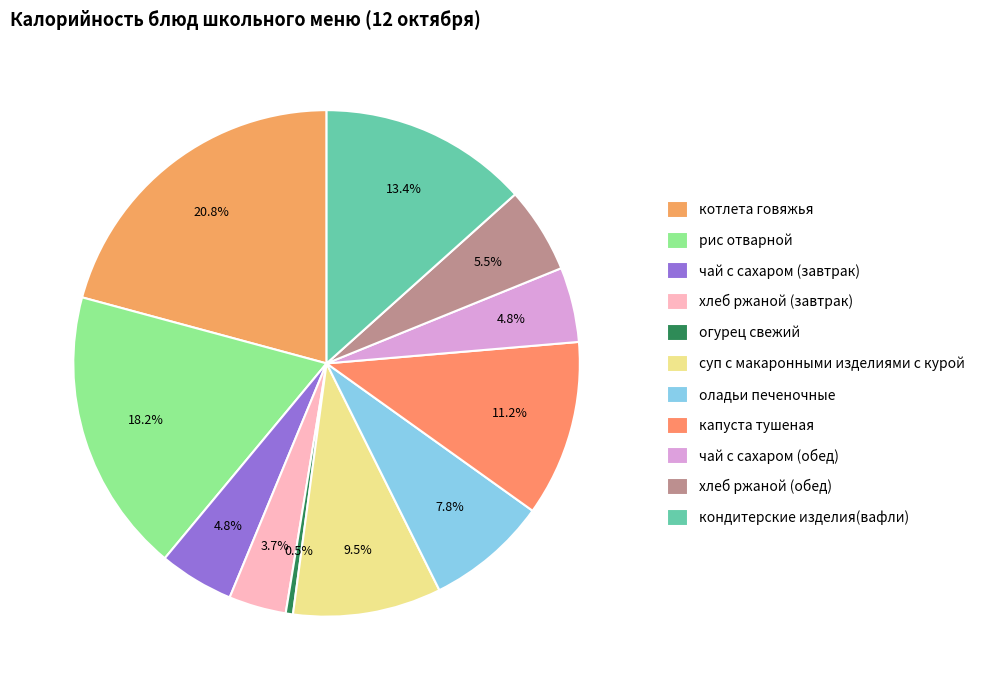

To the nearest percent, what percentage of the pie is капуста тушеная?

11%